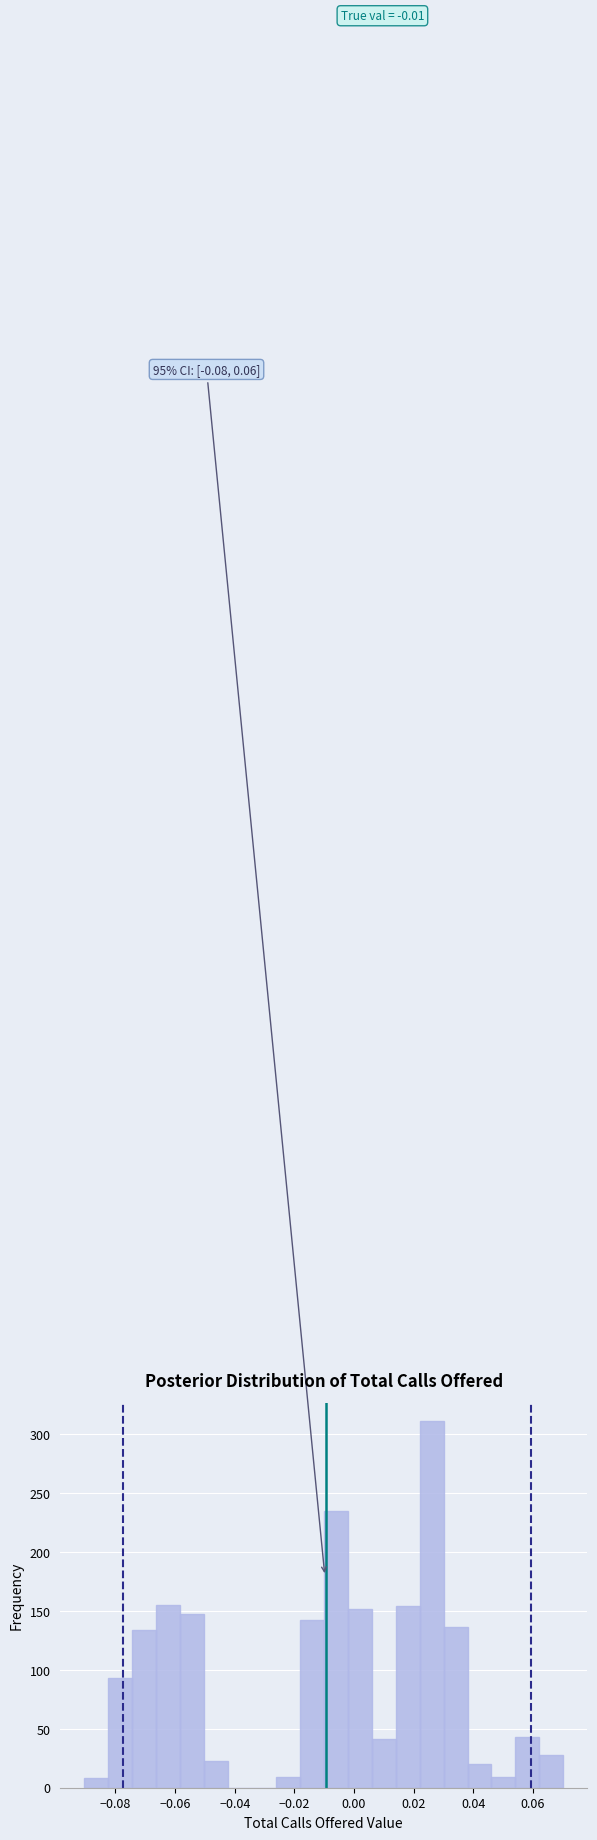

Which range on the x-axis has the tallest bar?

0.022 to 0.030